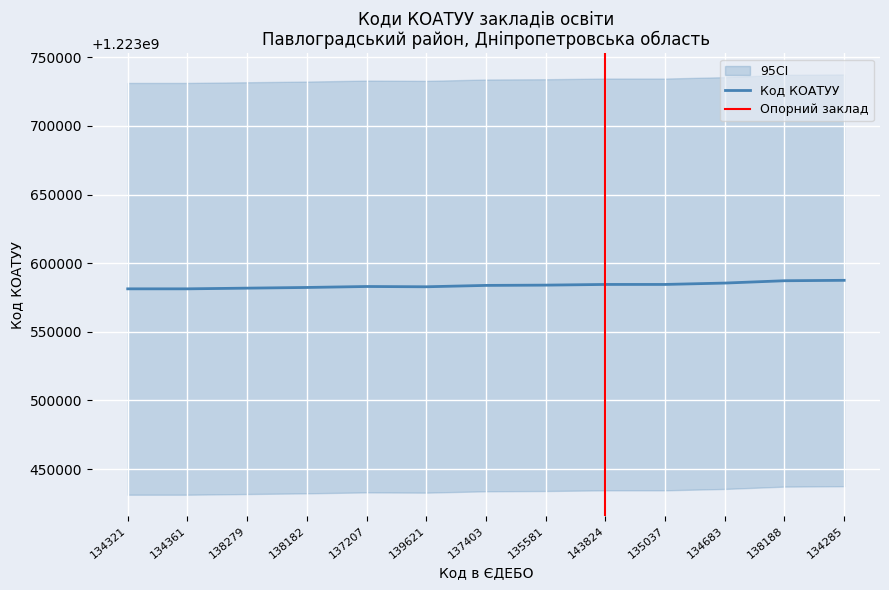

True or false: Код КОАТУУ has a value of 1946215223 at 138279.

False